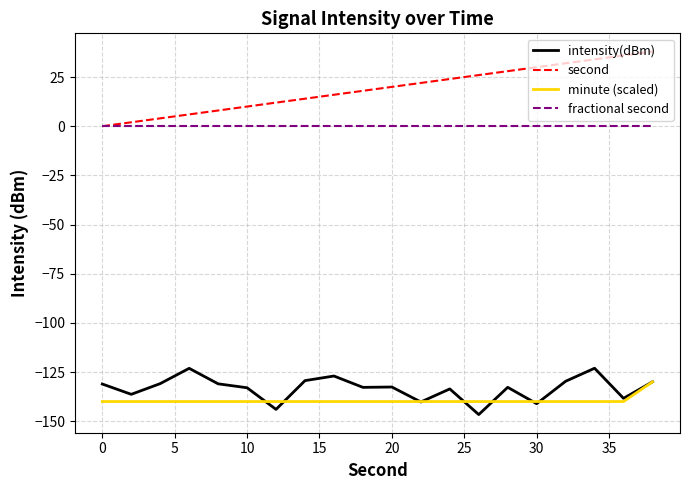

What are all the series names shown in the legend?

intensity(dBm), second, minute (scaled), fractional second